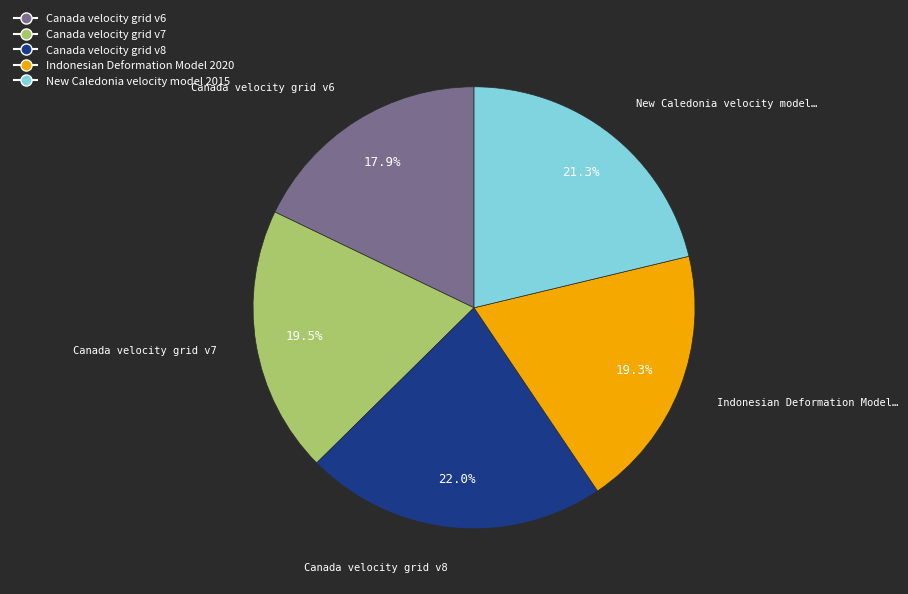

How many slices are in this pie chart?

5